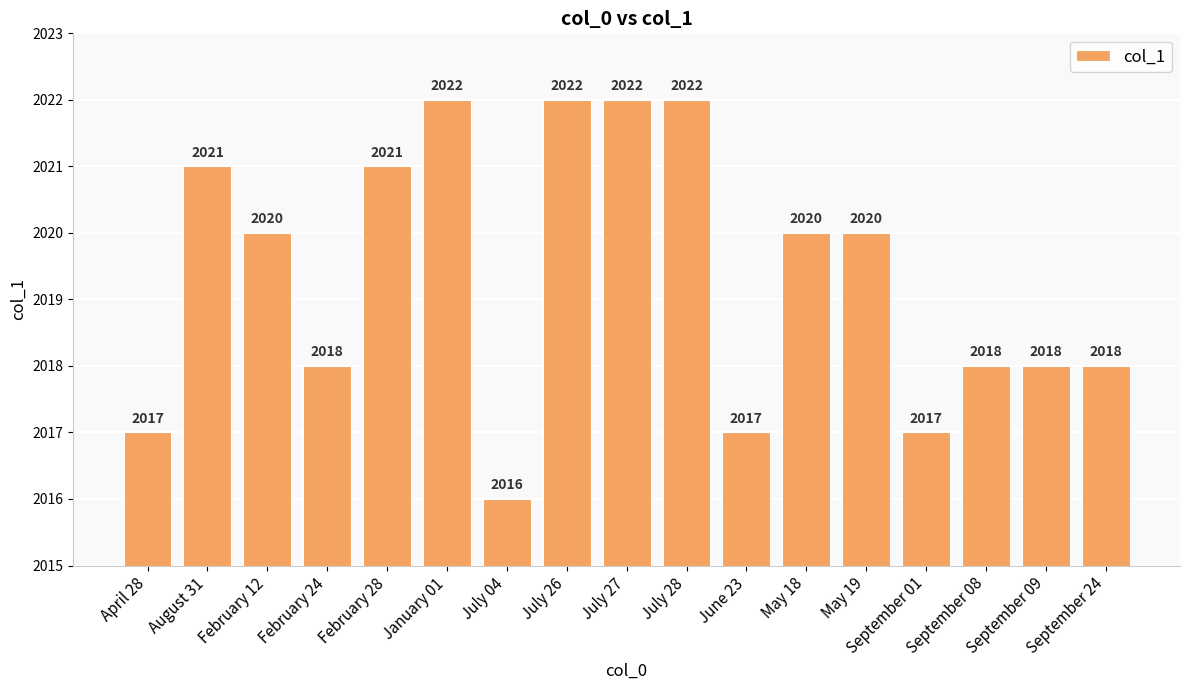

What is the value of the 3rd bar from the left?

2020